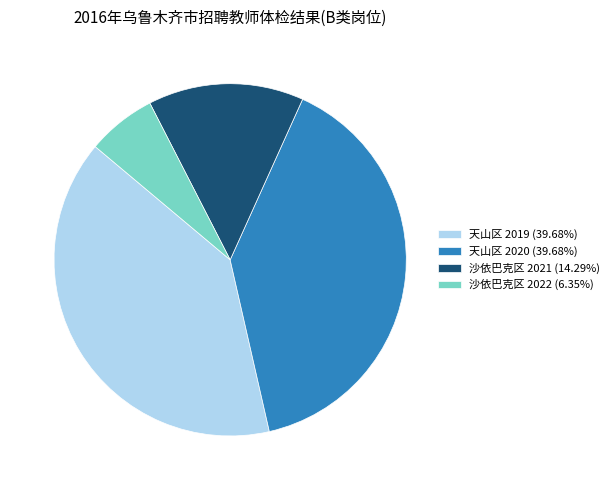

Is there a majority slice in this chart?

No